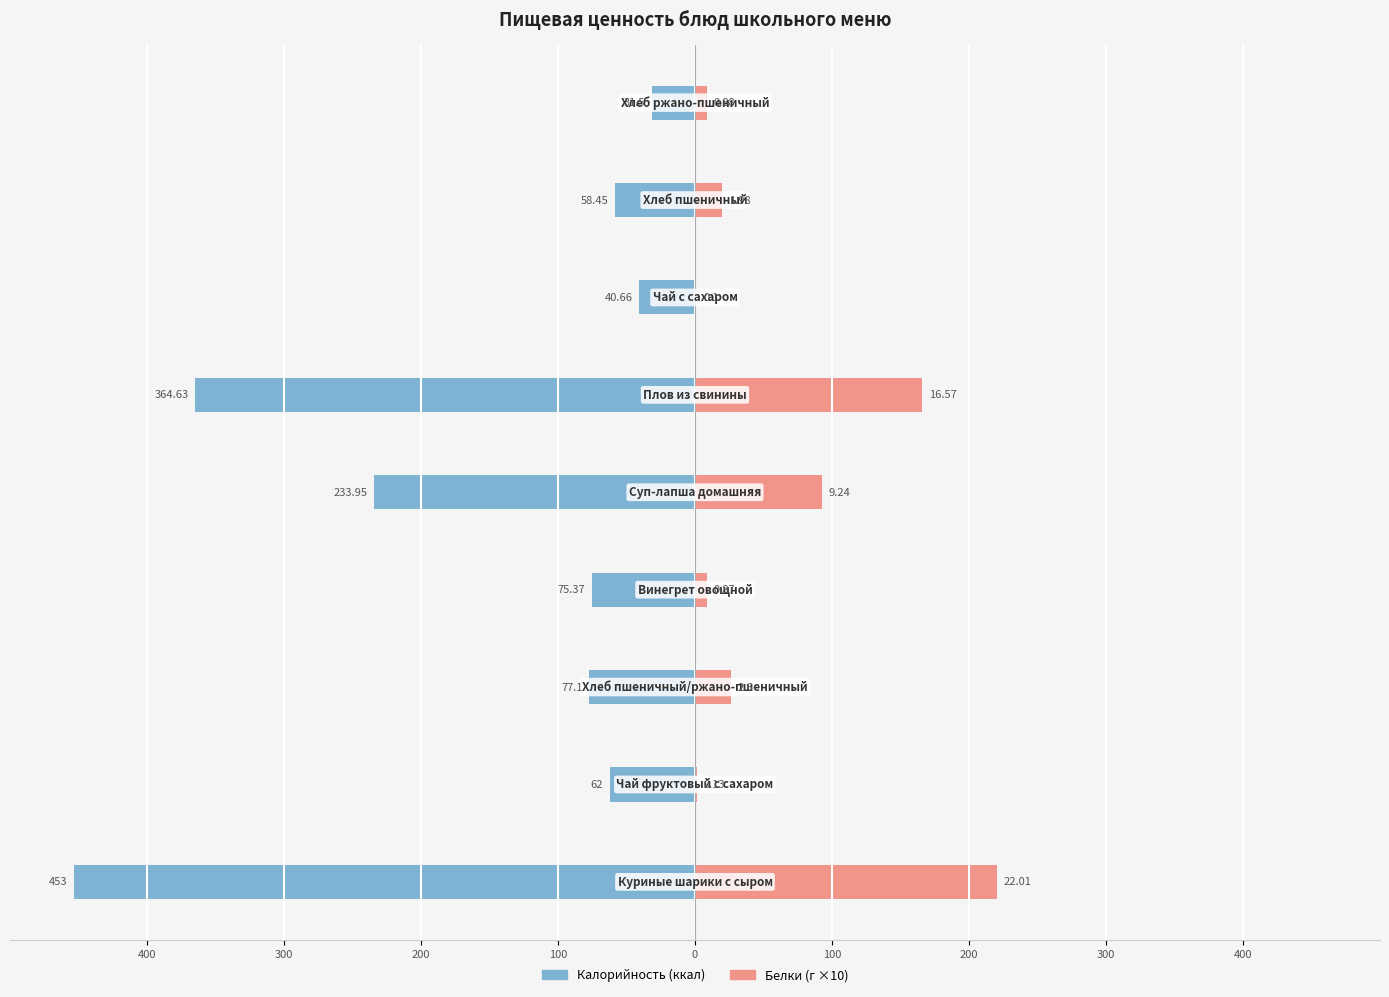

How many bars are there in total?

18